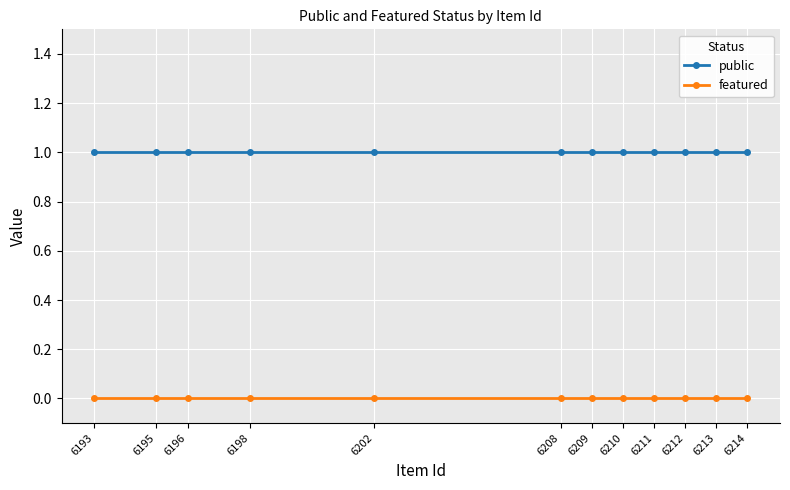

Which series has the largest total across all categories?

public